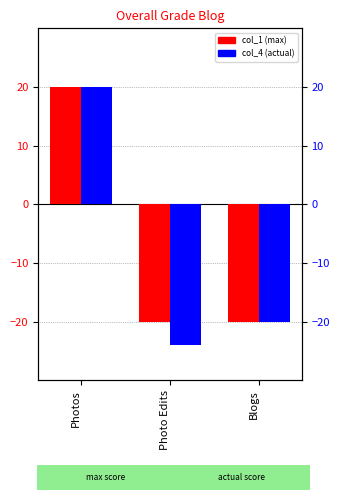

Read the col_1 value at Photo Edits, to the nearest 10.

-20